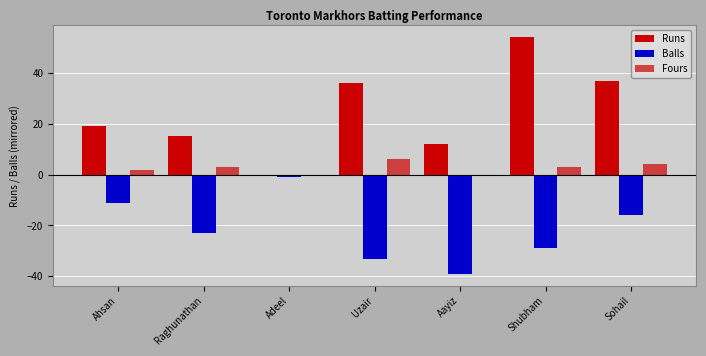

What is the difference between the highest and lowest values at Ahsan?

30